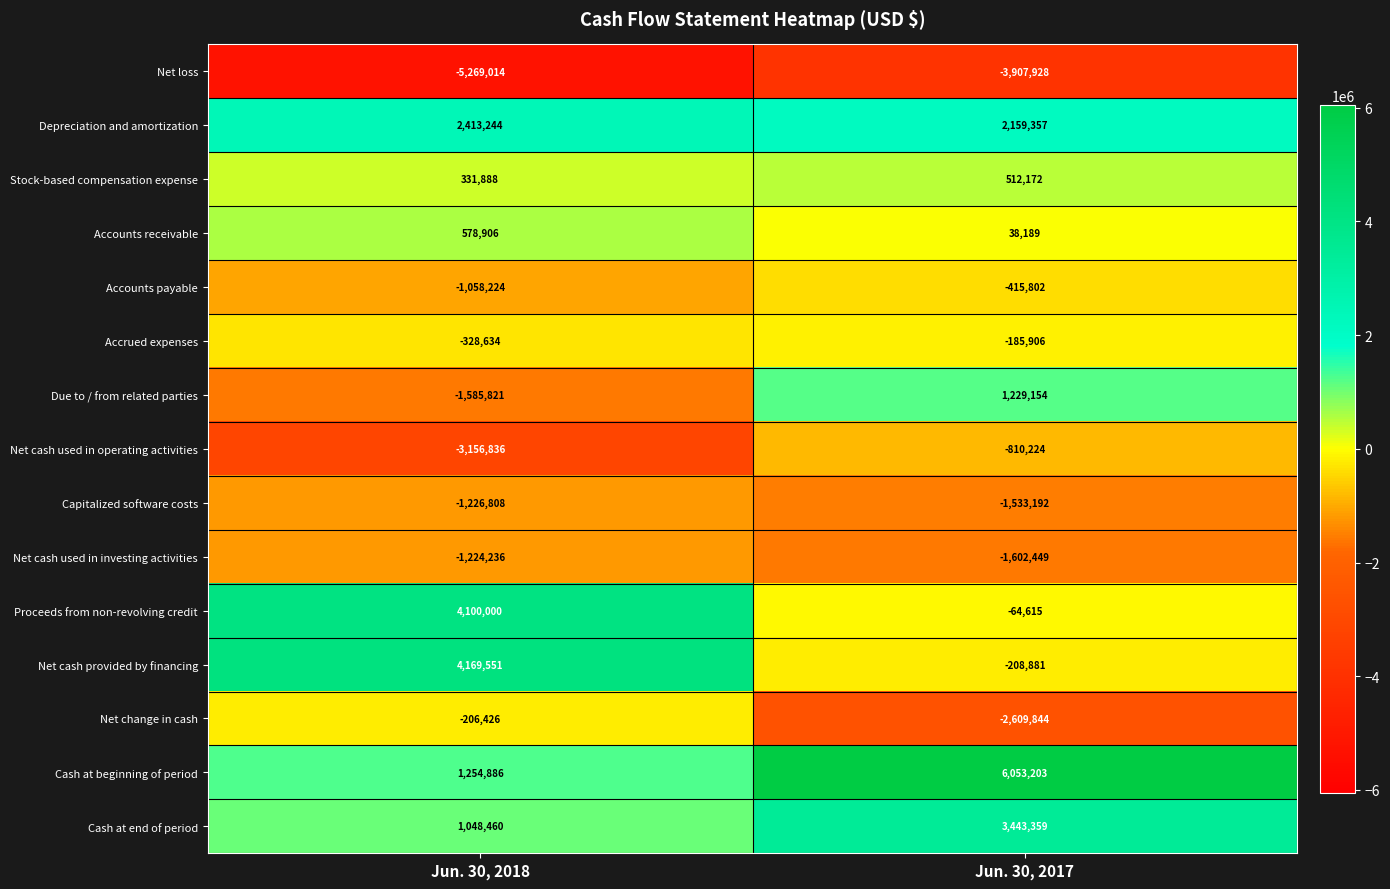

What is the sum of the Net cash provided by financing values at Jun. 30, 2017 and Jun. 30, 2018?

3960670